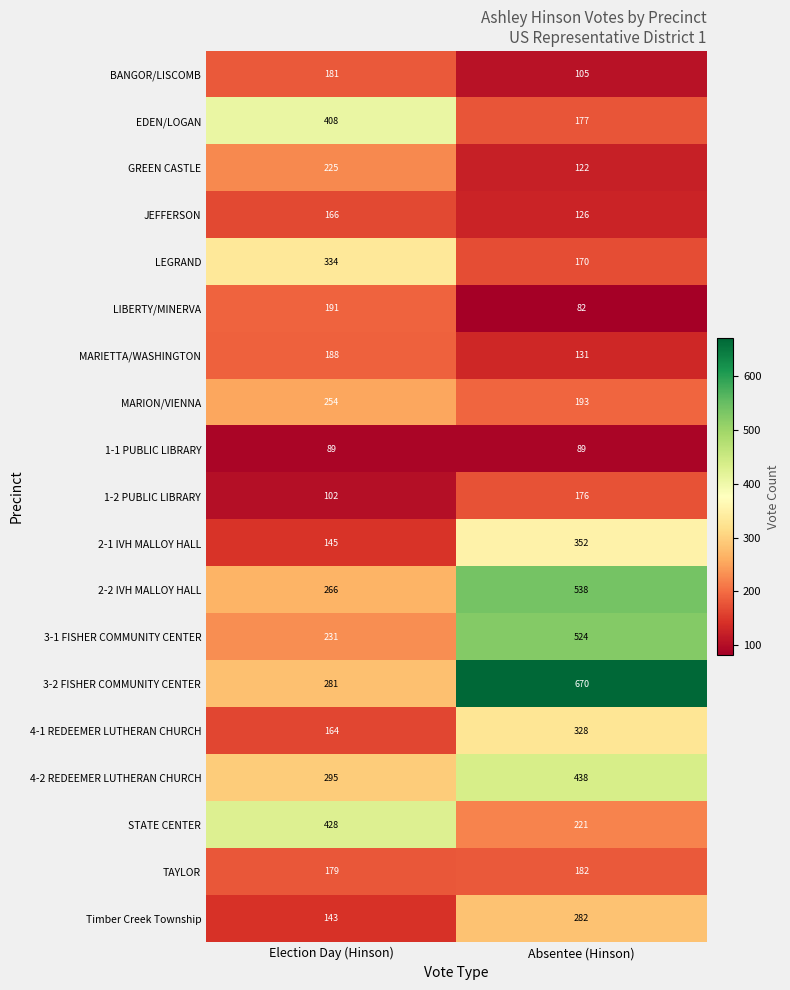

What is the difference between the maximum and minimum values in the JEFFERSON series?

40